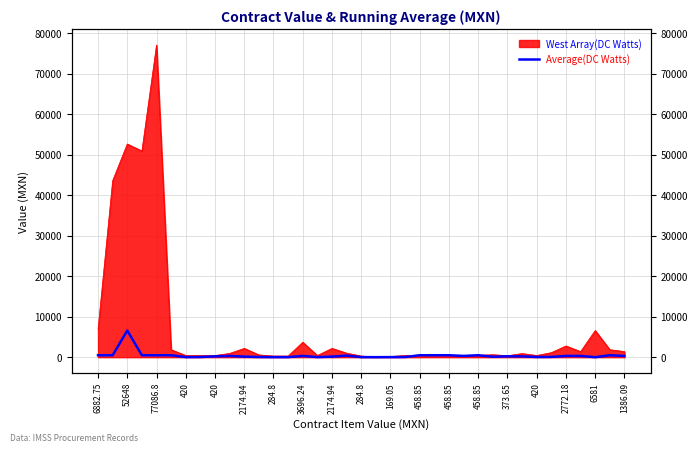

True or false: the data has more than 2 interior local peaks.

True